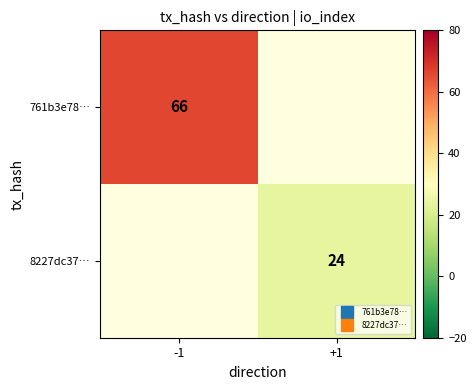

How many positive values does the 8227dc37… series have?

1